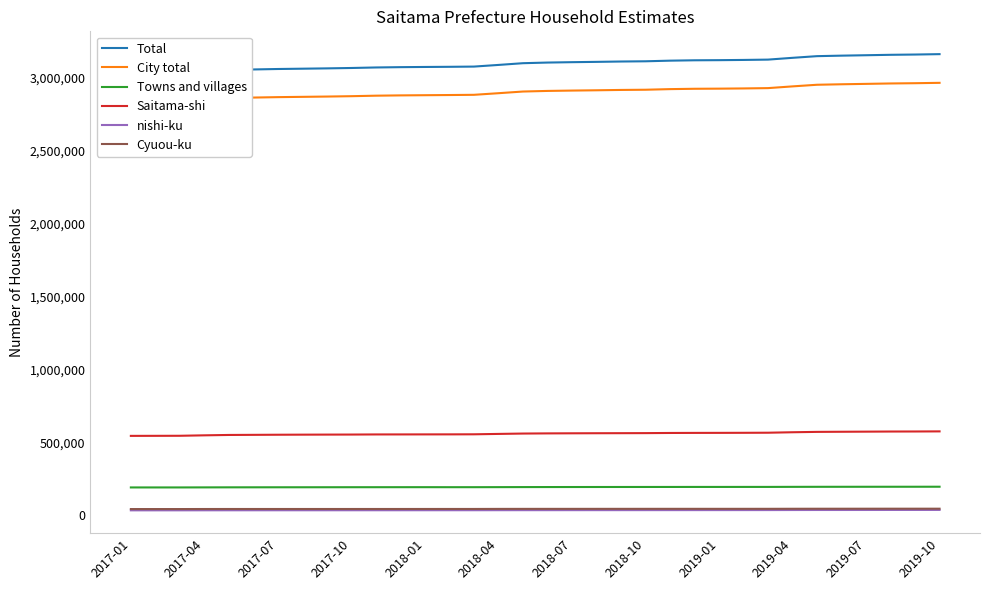

True or false: Saitama-shi and Towns and villages intersect in this chart.

False